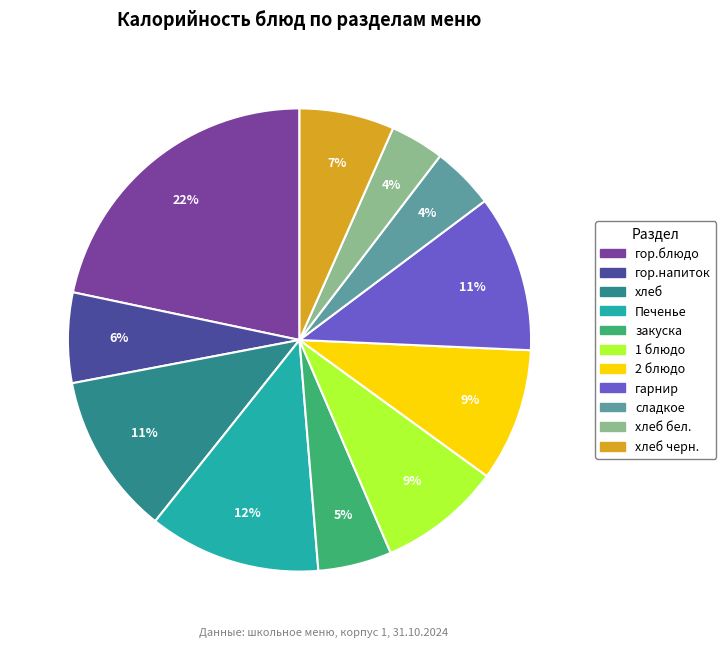

To the nearest percent, what is the average slice percentage?

9%